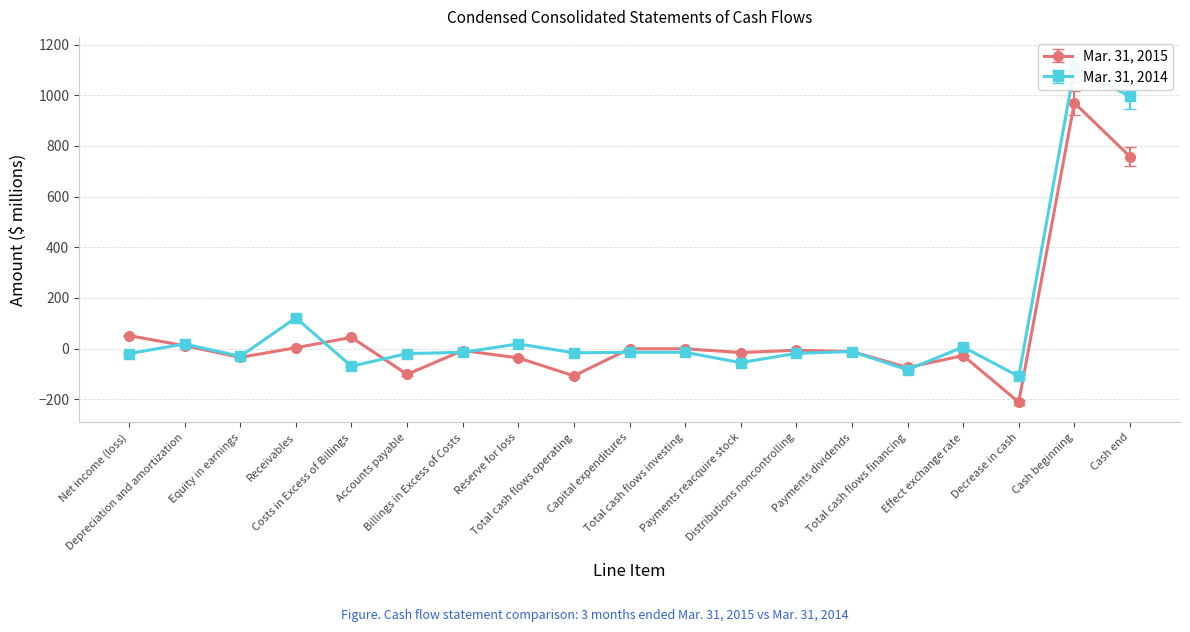

How many categories are shown in the chart?

19